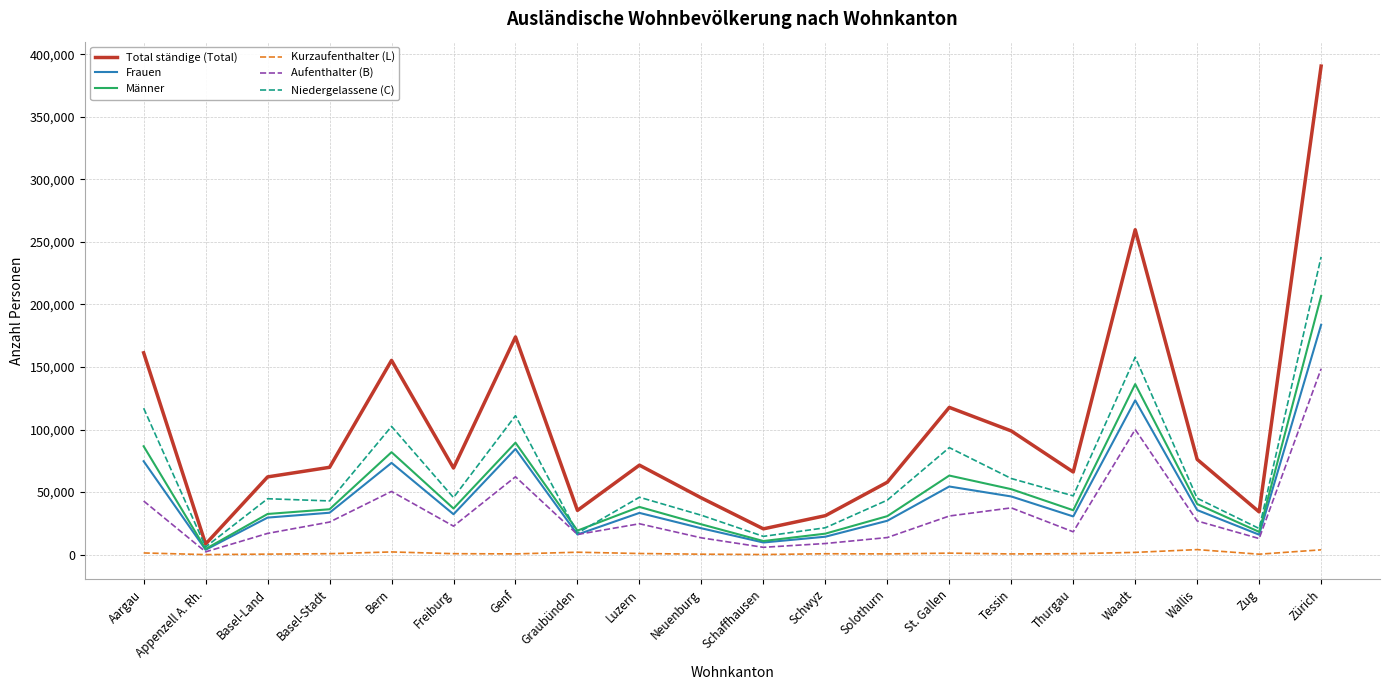

List the series in order of their peak value, lowest first.

Kurzaufenthalter (L), Aufenthalter (B), Frauen, Männer, Niedergelassene (C), Total ständige (Total)